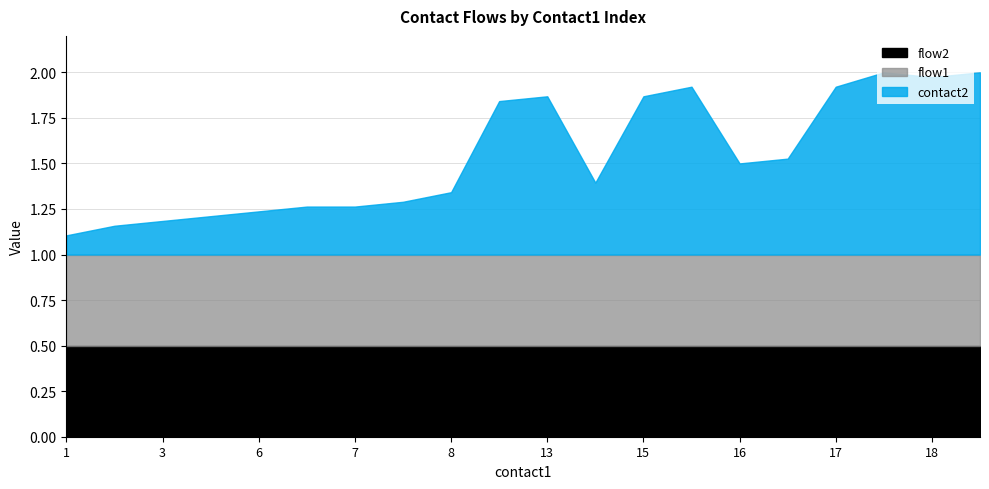

Rank the categories by flow1 value from lowest to highest.

1, 2, 3, 4, 6, 6, 7, 7, 8, 12, 13, 14, 15, 15, 16, 17, 17, 17, 18, 20